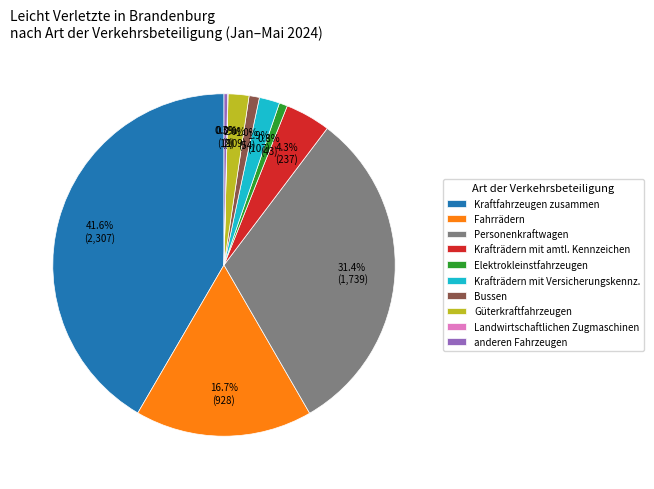

Is there any slice that represents more than half of the pie?

No